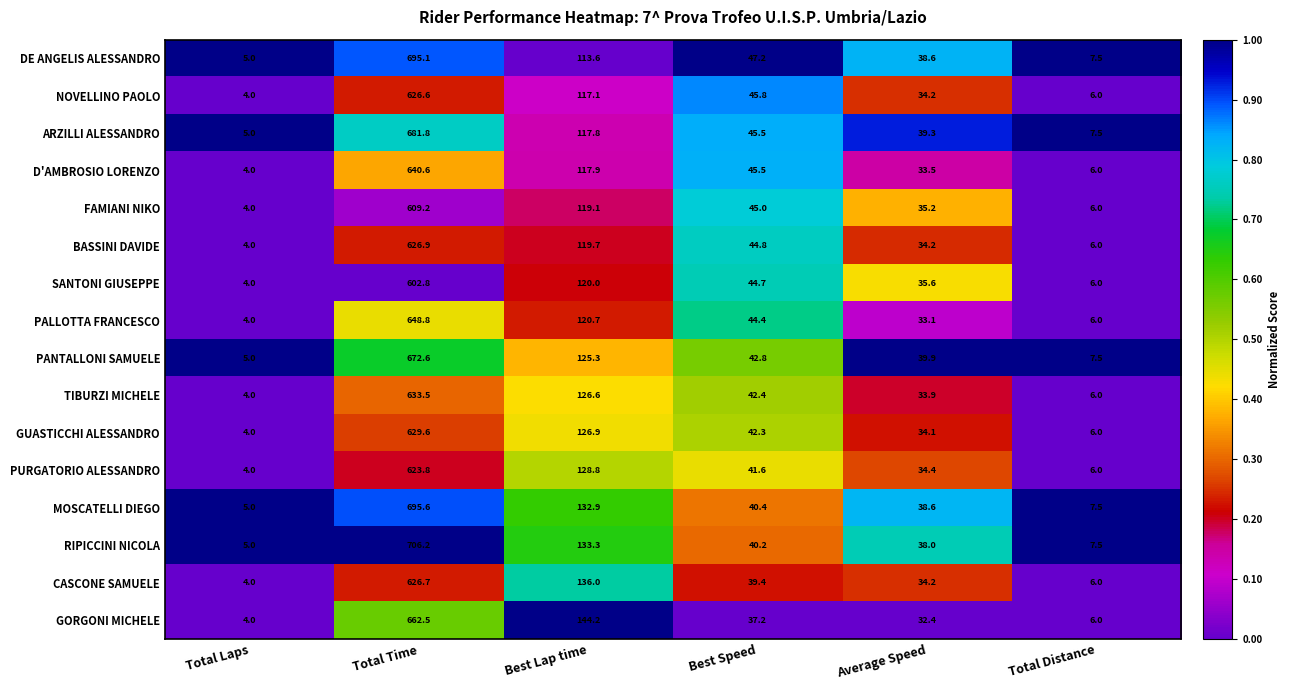

Which series has the largest total across all categories?

RIPICCINI NICOLA